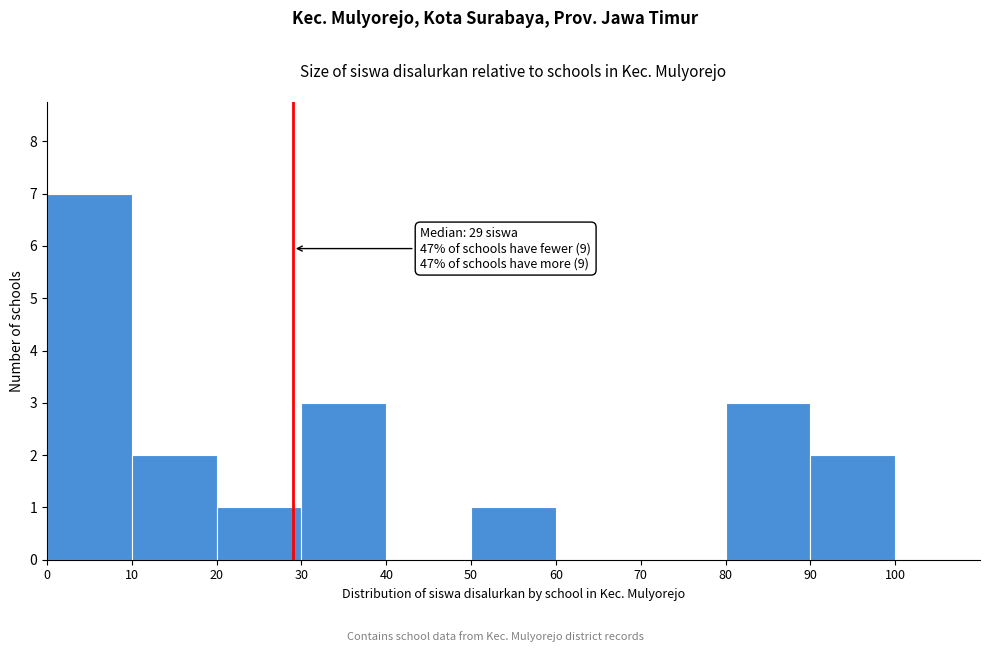

Over which range of the x-axis is the bar tallest?

0 to 10